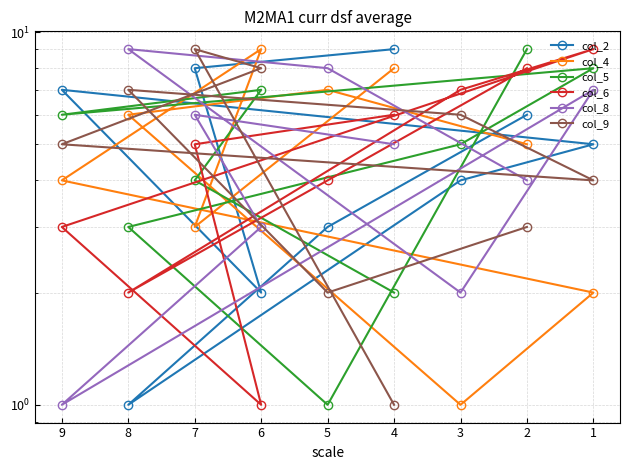

Is it true that col_9 equals 2 at 8?

False